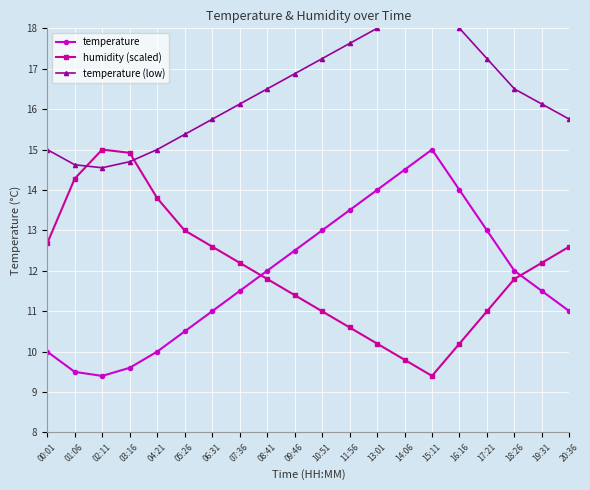

Where is temperature nearest to the value 12?

08:41